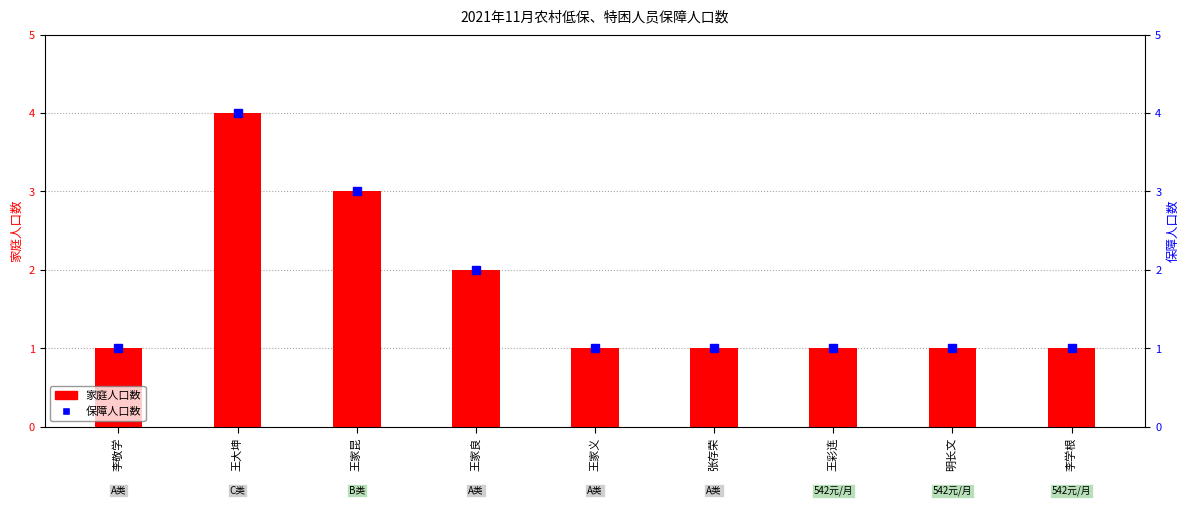

What is the average value of the 保障人口数 series?

2